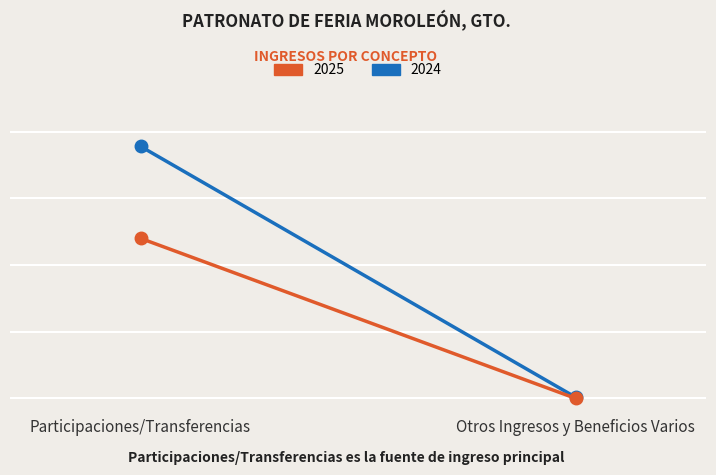

At which category is the sum across all series the highest?

Participaciones/Transferencias